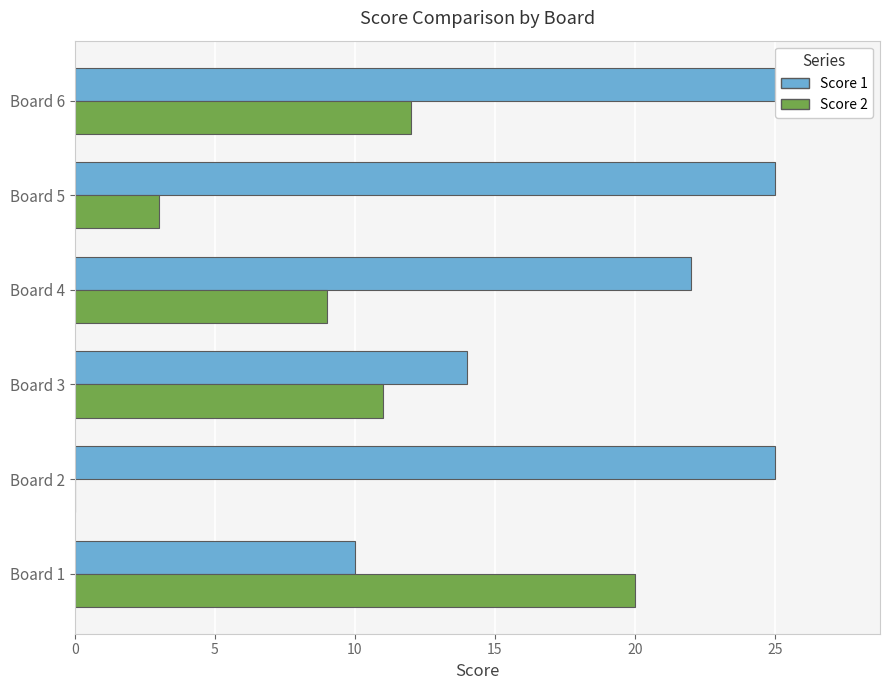

Which series has the largest total across all categories?

Score 1